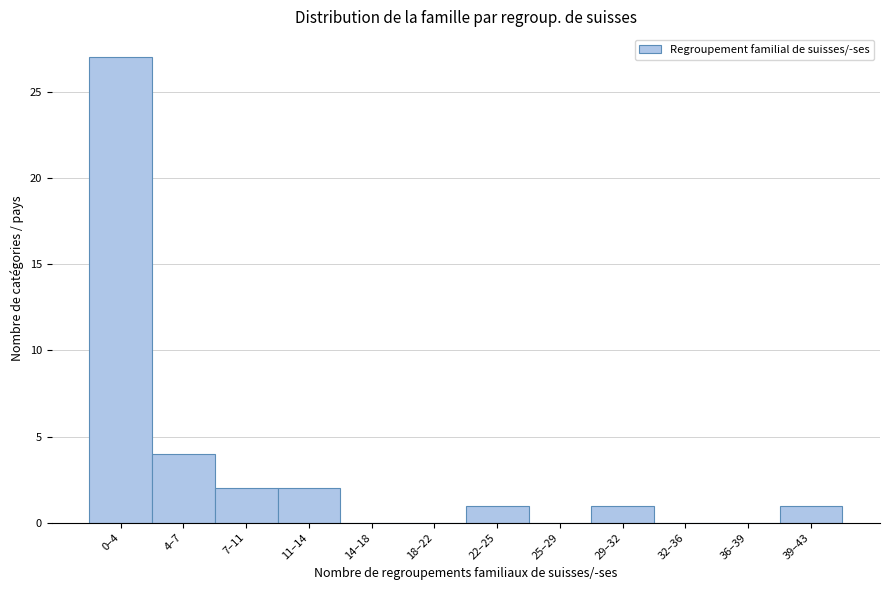

Reading left to right, what are all the values shown in this chart?

0–4=27	4–7=4	7–11=2	11–14=2	14–18=0	18–22=0	22–25=1	25–29=0	29–32=1	32–36=0	36–39=0	39–43=1